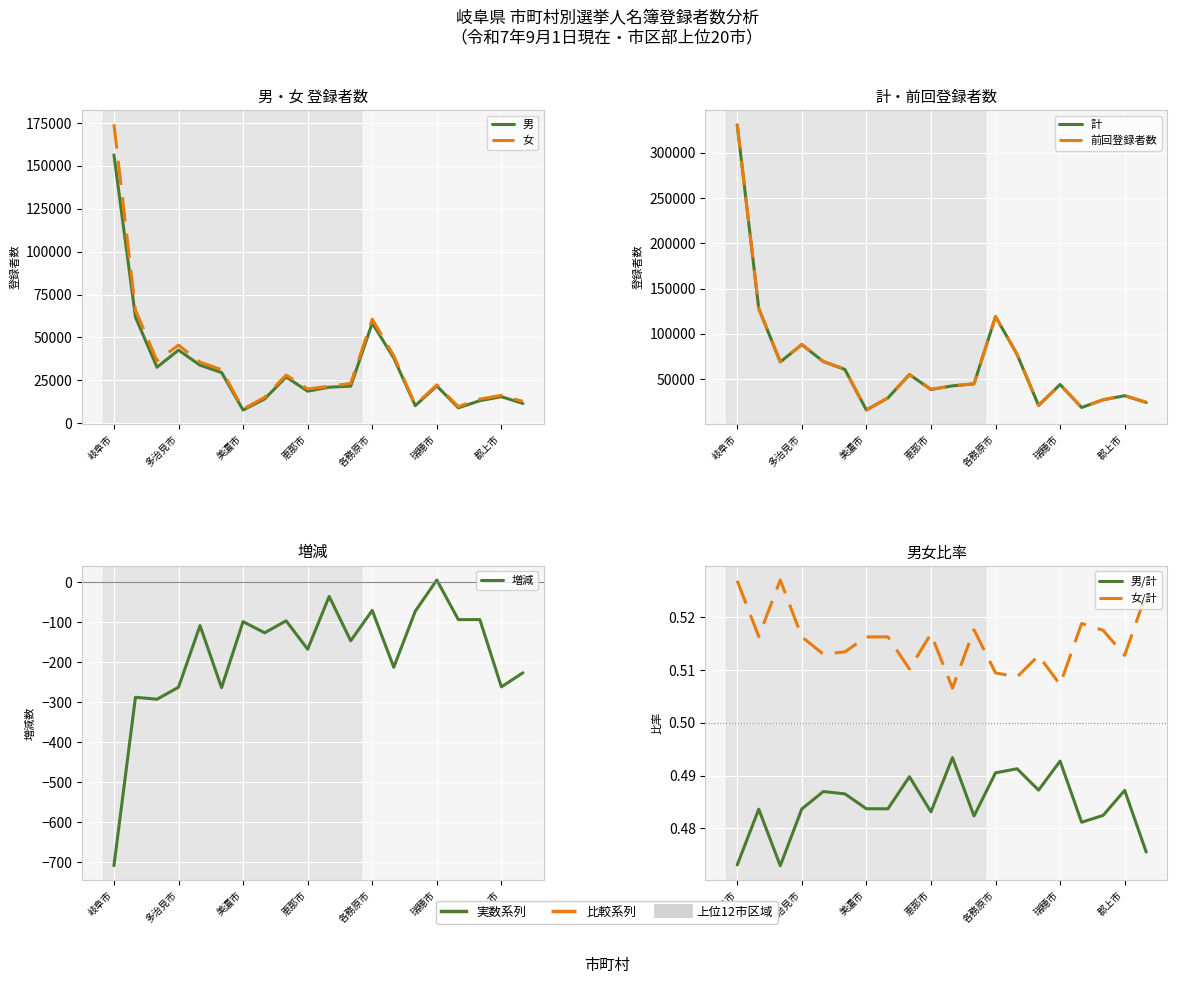

Does the chart display data point markers on the line(s)?

No